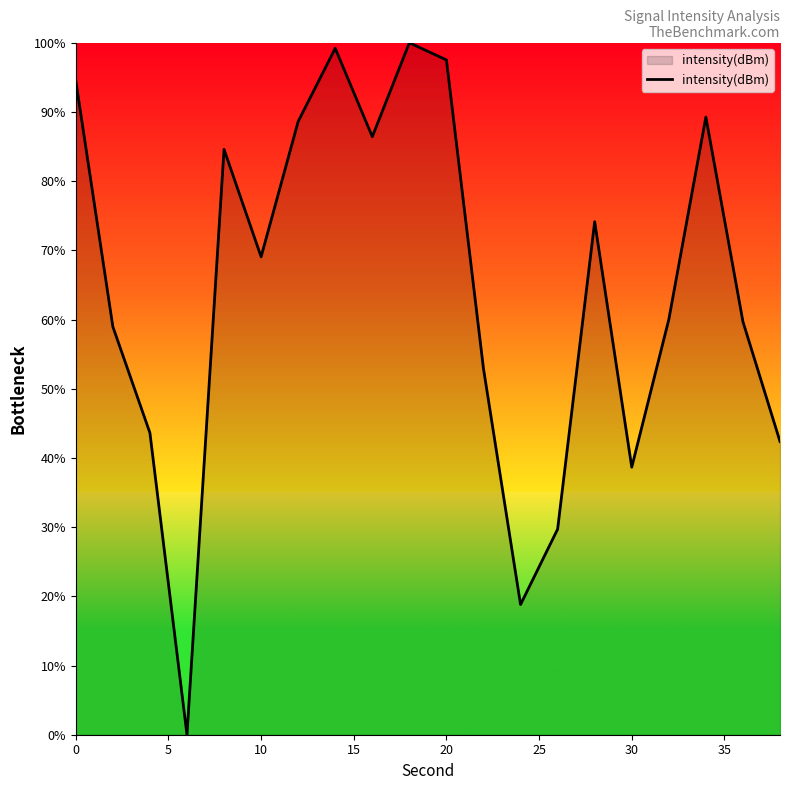

What is the maximum value shown in the chart?

100.0